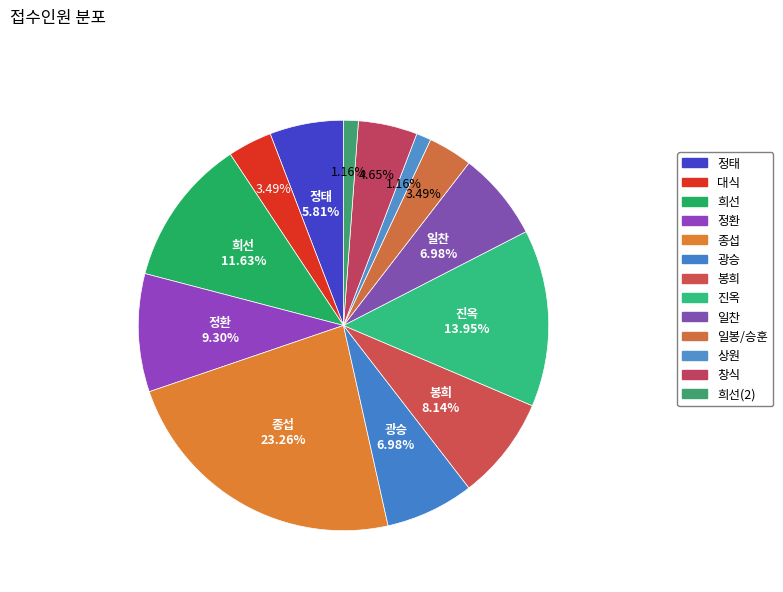

Between 광승 and 희선(2), which is larger?

광승